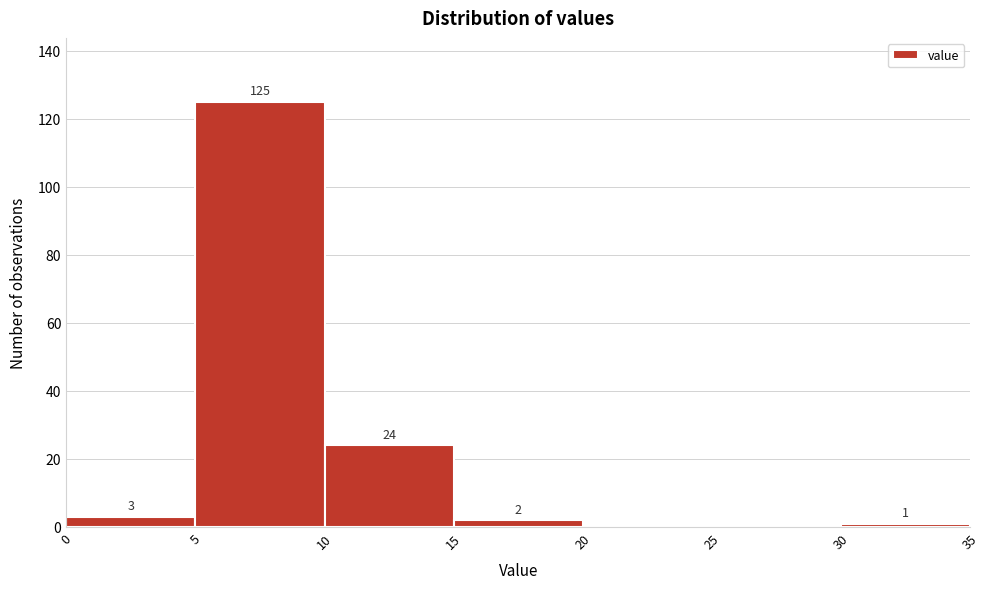

Which range on the x-axis has the tallest bar?

5 to 10